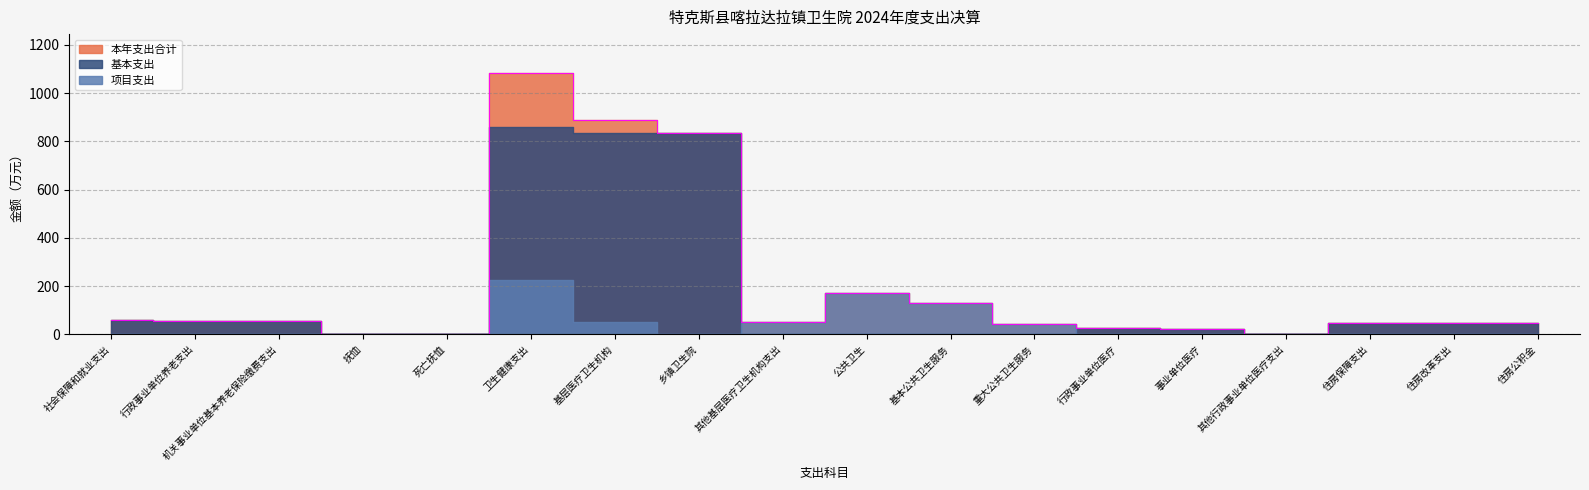

What is the label of the 18th point from the left?

住房公积金